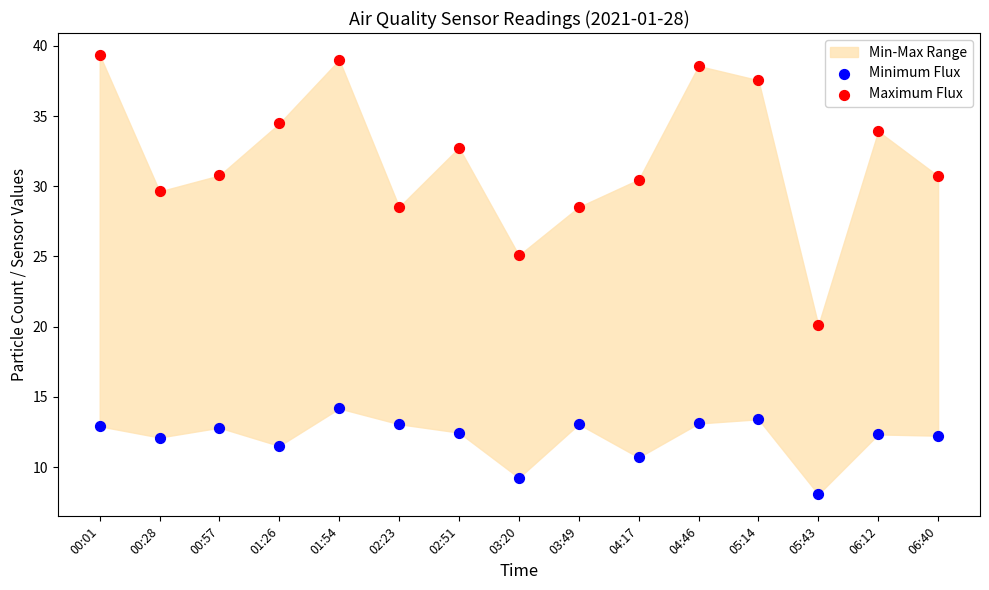

Across all series, what Y value is closest to 23?

25.1